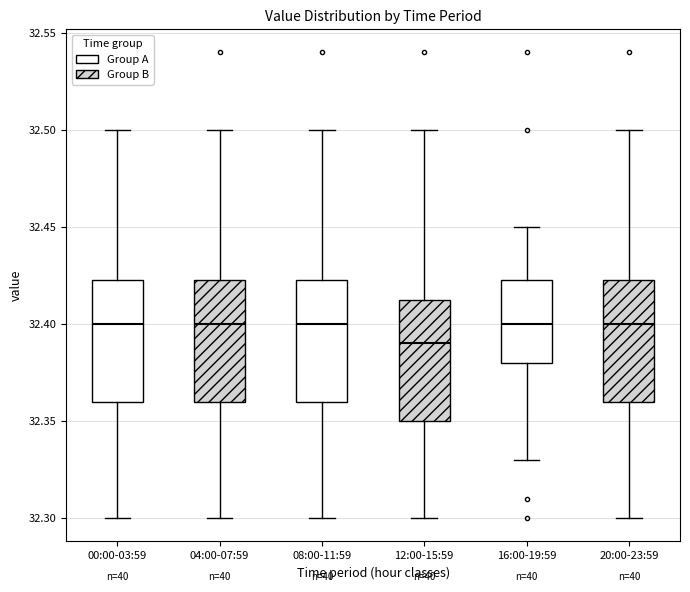

Reading left to right, read every box against the y-axis: the position of its median line, the range the box covers, and the ends of its whiskers. The values are not printed on the chart, so give them approximately, as read against the axis.

00:00-03:59: median 32.400, box 32.360 to 32.425, whiskers 32.300 to 32.500
04:00-07:59: median 32.400, box 32.360 to 32.425, whiskers 32.300 to 32.500
08:00-11:59: median 32.400, box 32.360 to 32.425, whiskers 32.300 to 32.500
12:00-15:59: median 32.390, box 32.350 to 32.415, whiskers 32.300 to 32.500
16:00-19:59: median 32.400, box 32.380 to 32.425, whiskers 32.330 to 32.450
20:00-23:59: median 32.400, box 32.360 to 32.425, whiskers 32.300 to 32.500